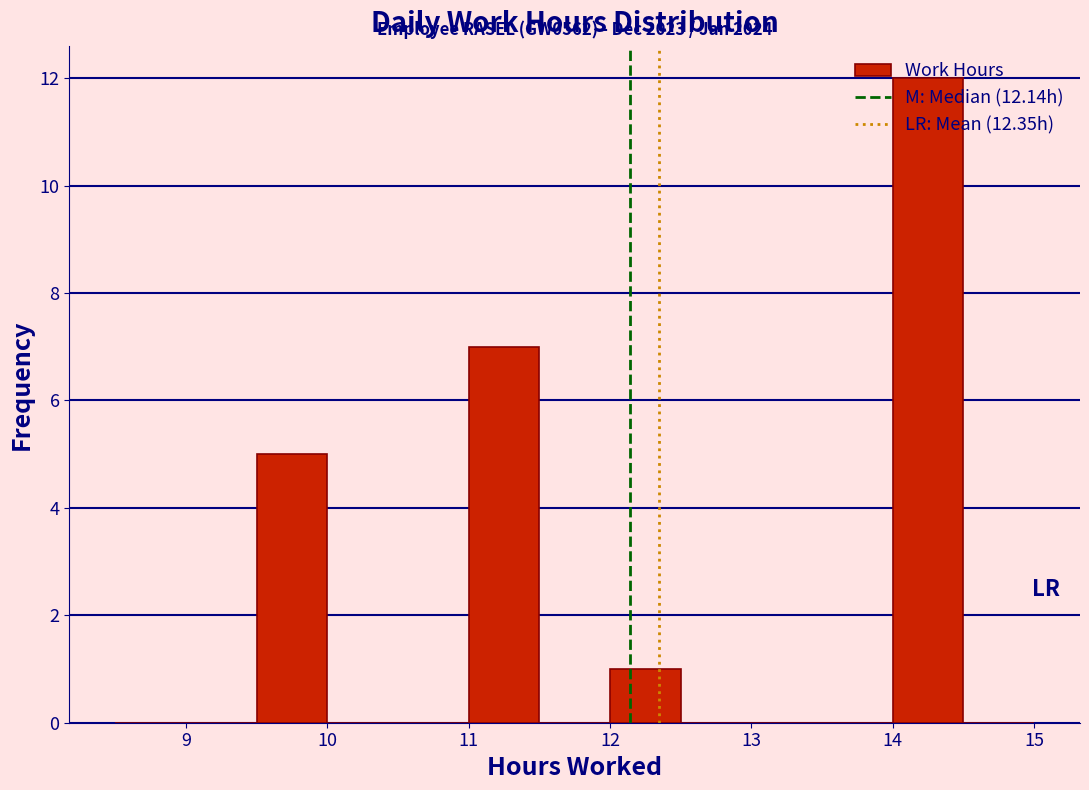

Which range on the x-axis has the tallest bar?

14.0 to 14.5